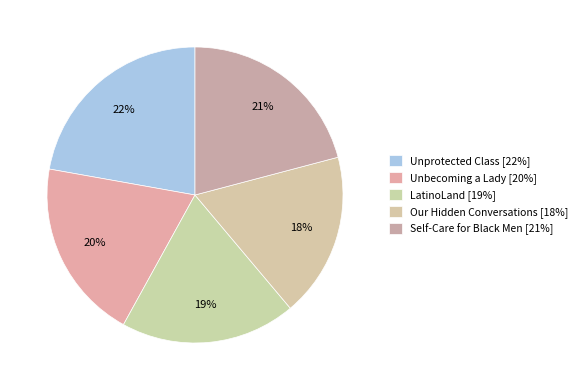

To the nearest percent, what is the average slice percentage?

20%